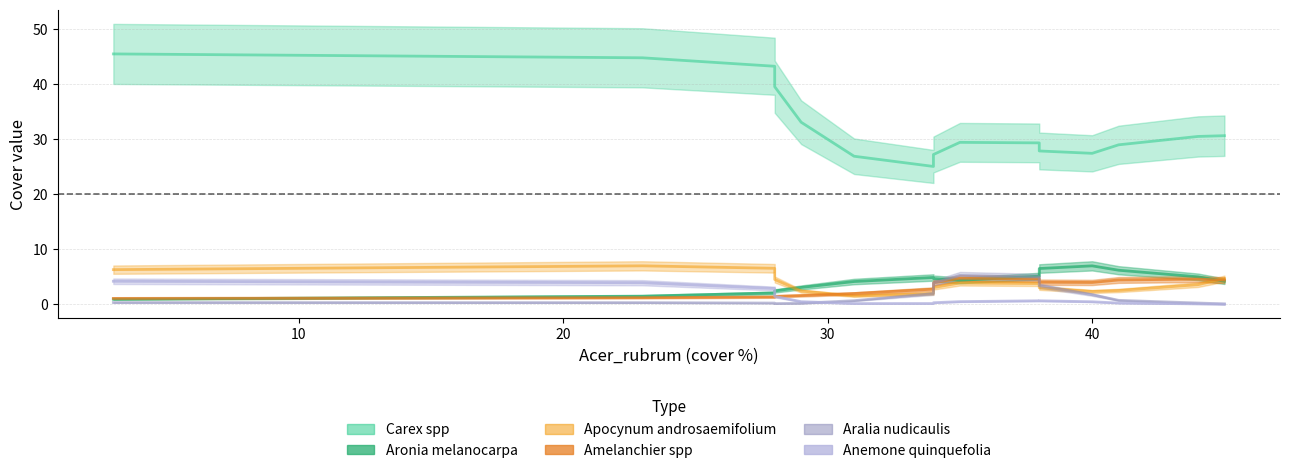

The Aronia_melanocarpa series shows 6 at 14. True or false?

False